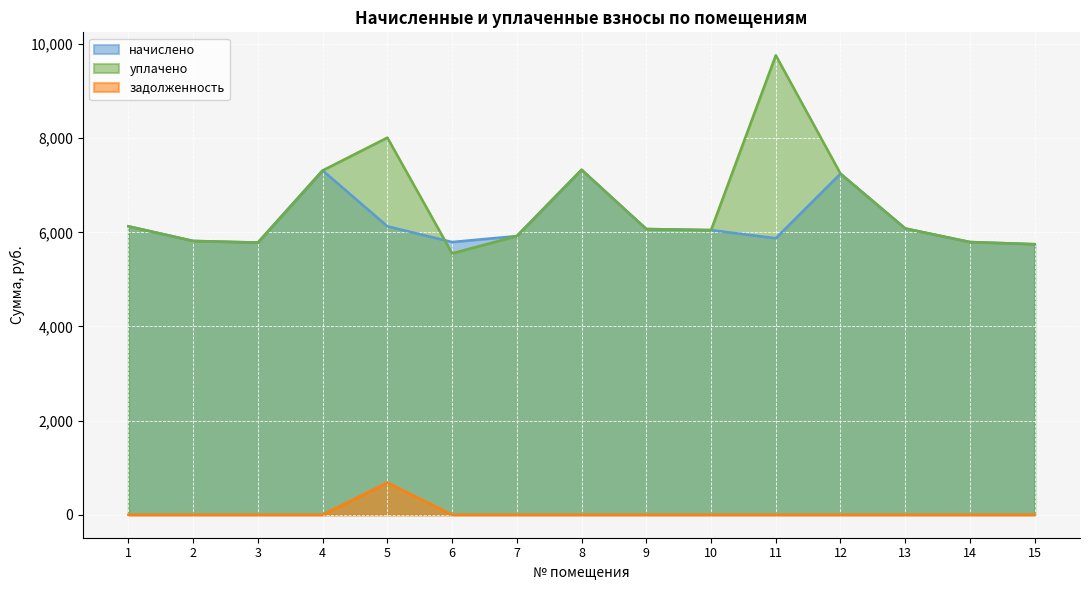

Which label corresponds to the largest value in the chart?

11